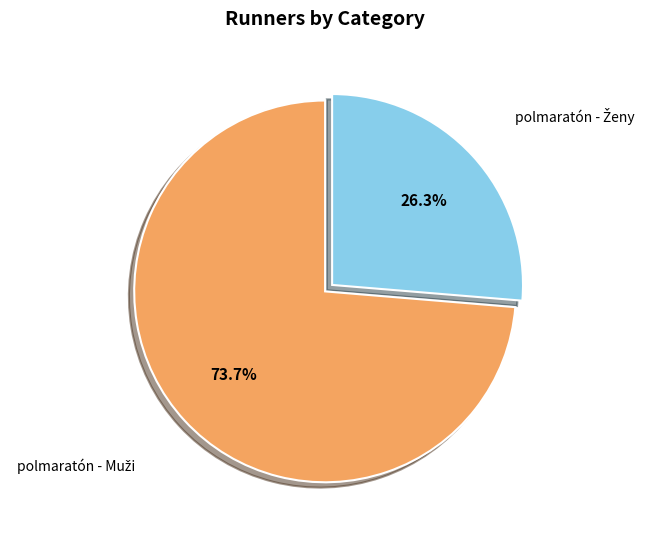

Count the number of slices in the pie.

2